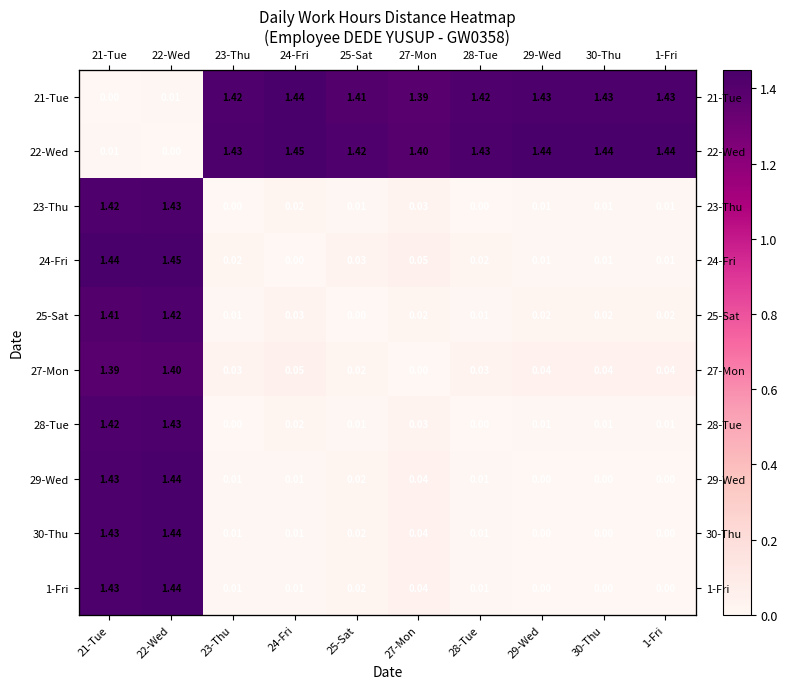

What is the difference between the second highest and minimum values in the 30-Thu series?

1.4